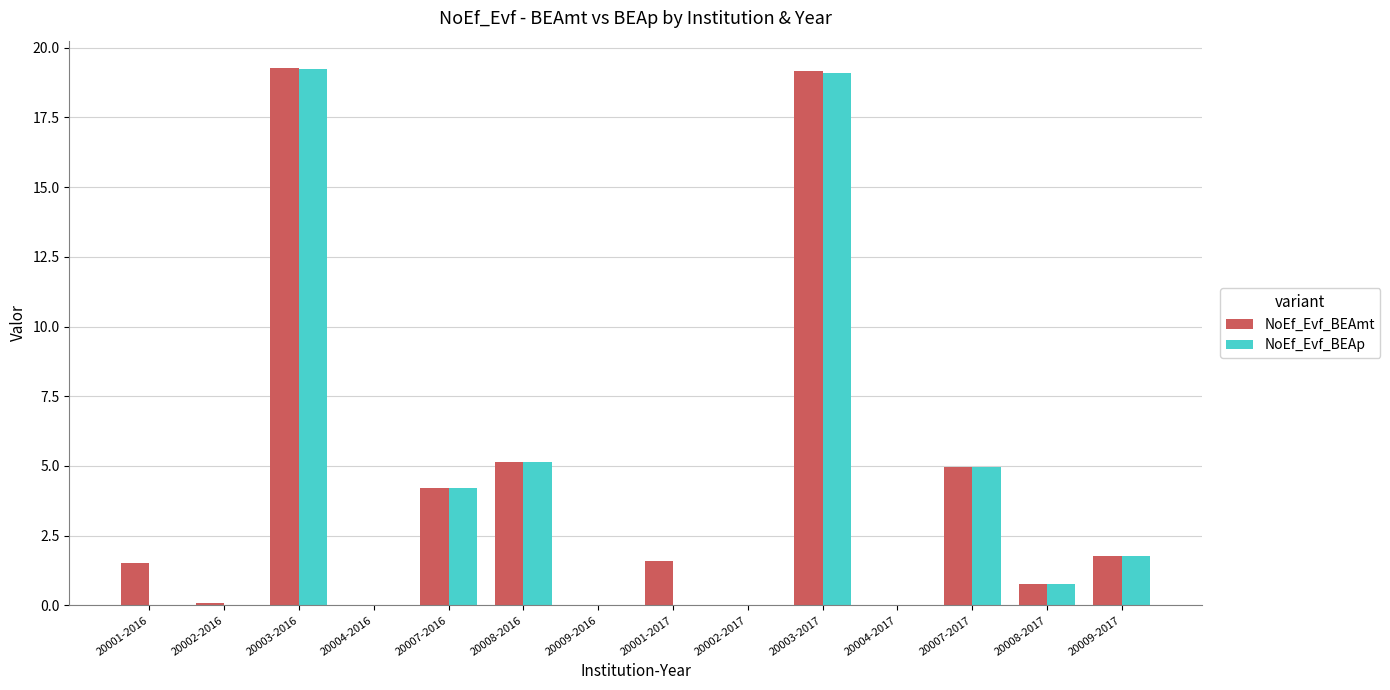

What is the sum of the NoEf_Evf_BEAp values at 20008-2017 and 20009-2016?

0.8